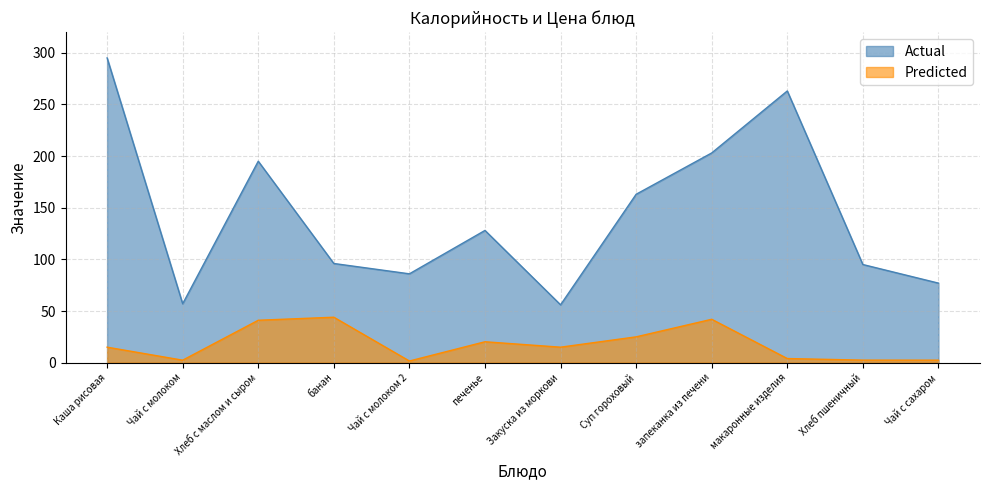

Between Чай с молоком and запеканка из печени, which series saw the biggest shift?

Actual